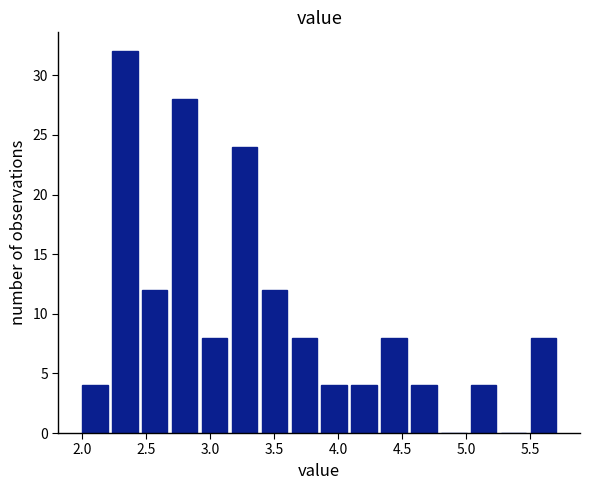

Which range on the x-axis has the tallest bar?

2.20 to 2.45